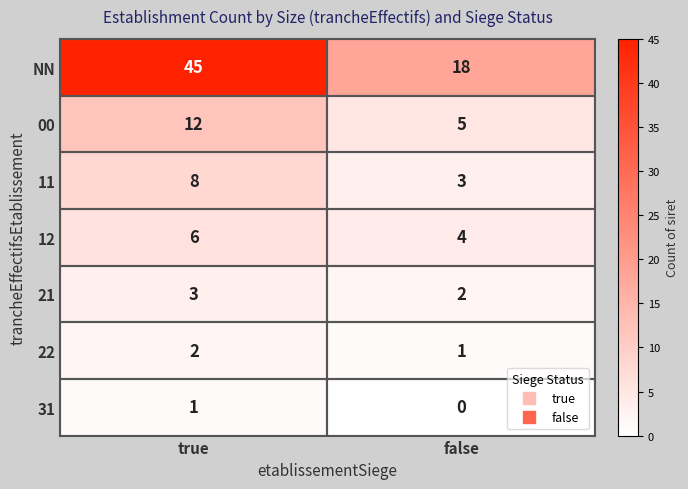

Which category has the highest value across all series?

true